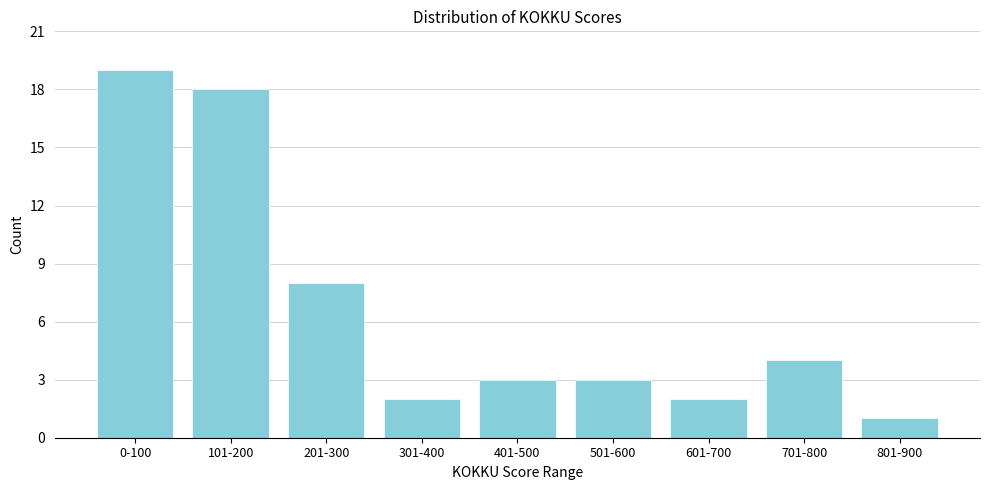

Reading right to left, what are all the values shown in this chart?

801-900=1	701-800=4	601-700=2	501-600=3	401-500=3	301-400=2	201-300=8	101-200=18	0-100=19